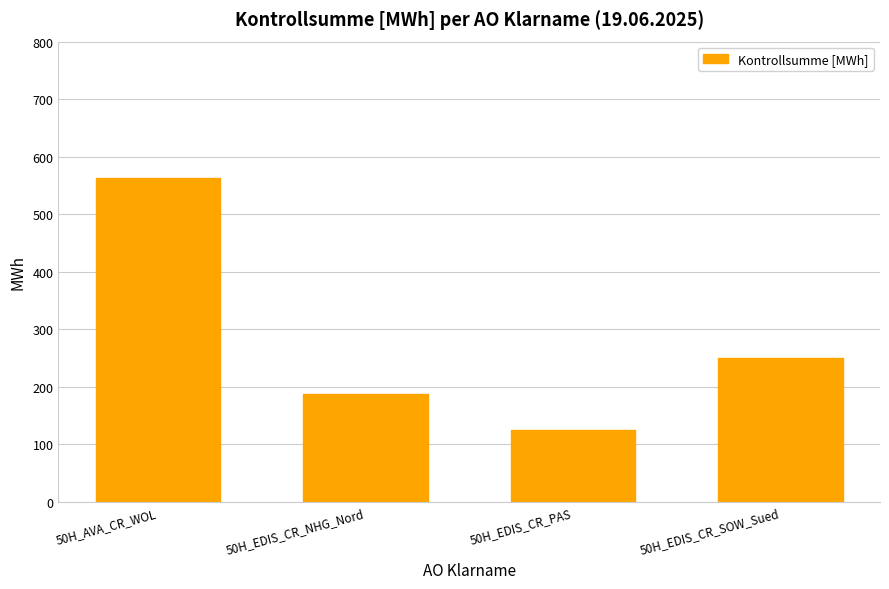

What is the minimum value shown in the chart?

125.0